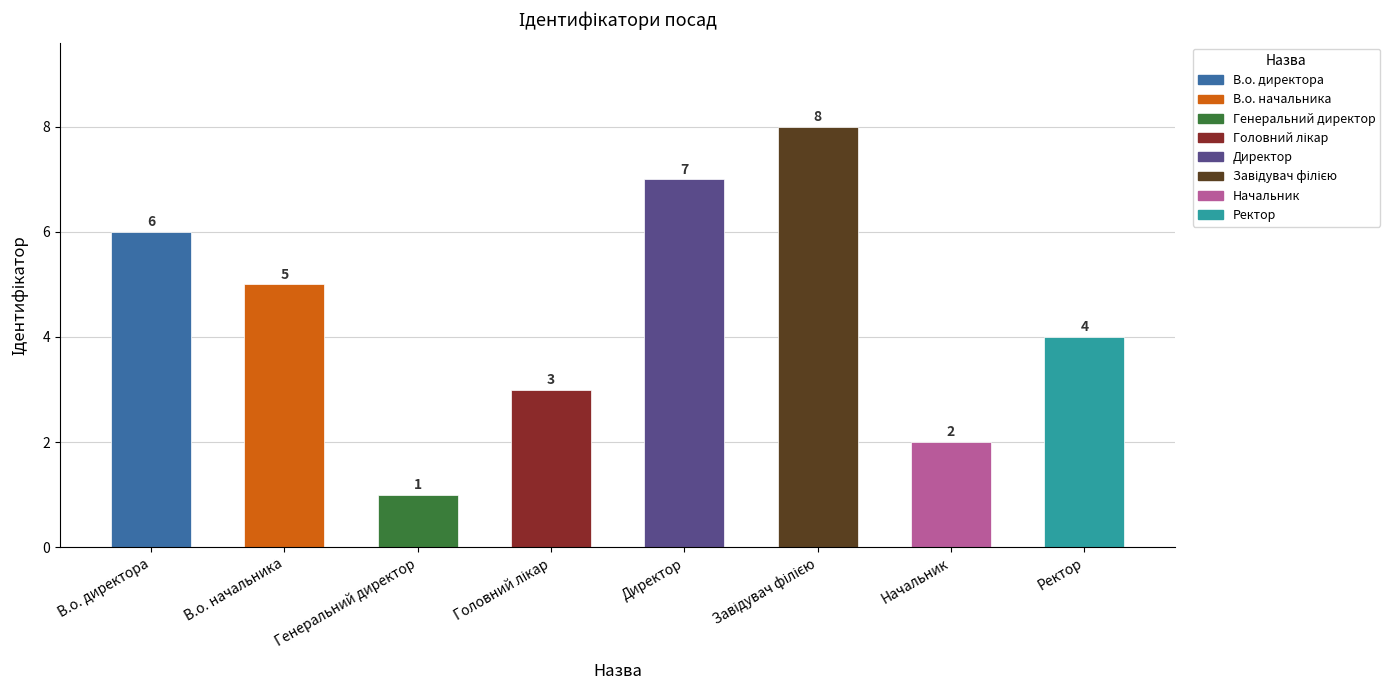

Which has a higher value, Ректор or В.о. начальника?

В.о. начальника